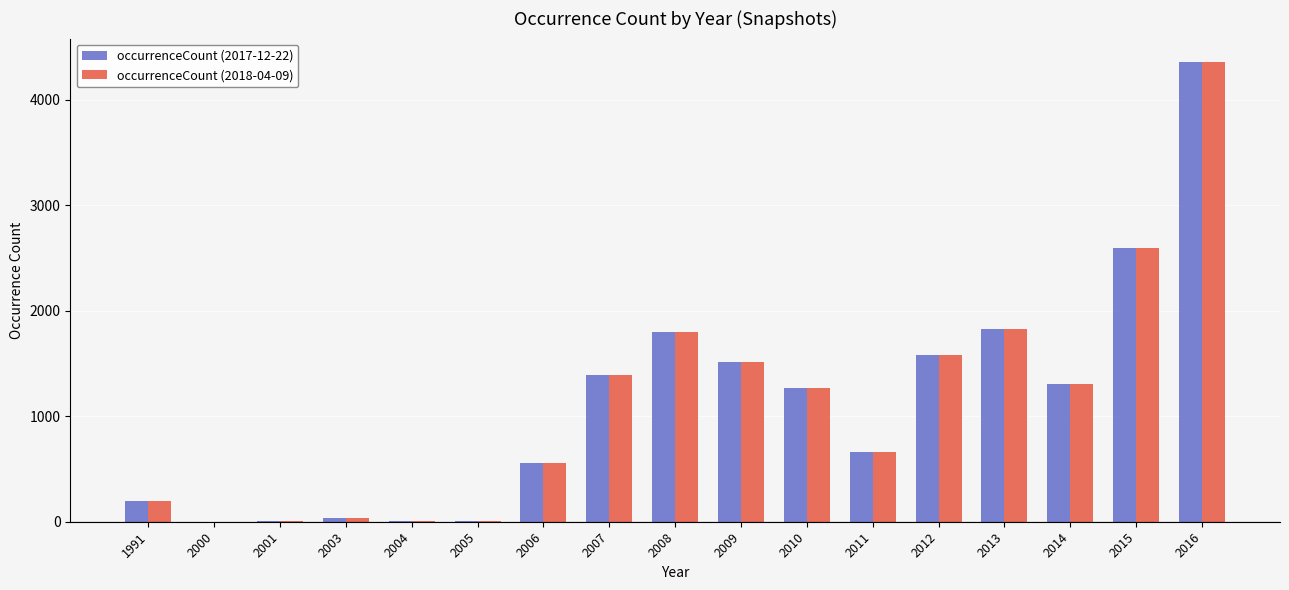

At which category is the sum across all series the highest?

2016